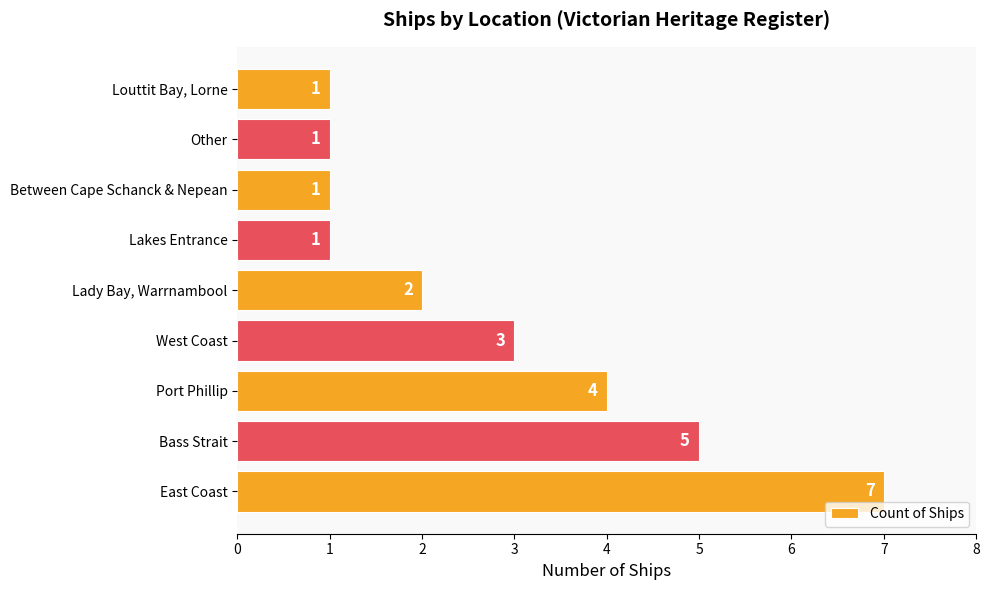

Where is the data nearest to the value 4?

Port Phillip